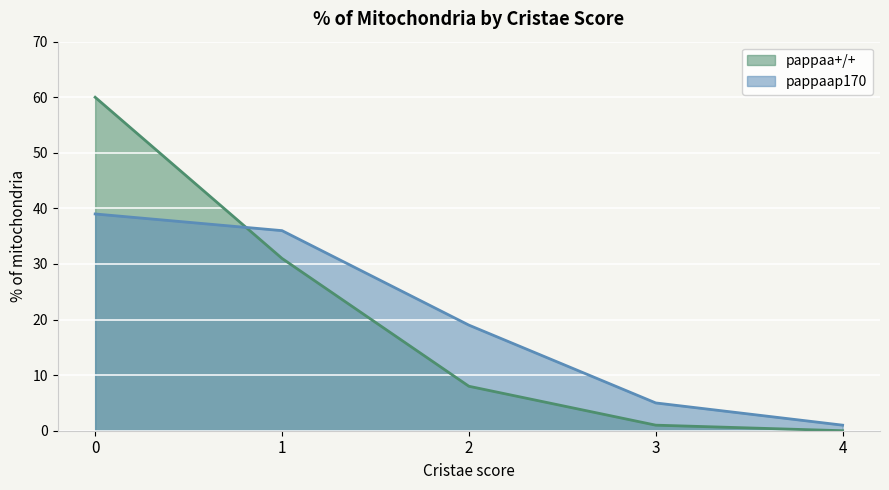

What are all the series names shown in the legend?

pappaa+/+, pappaap170